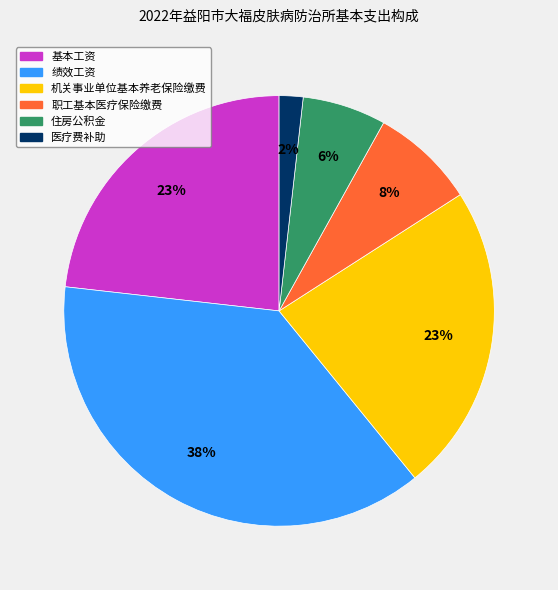

Count the number of slices in the pie.

6